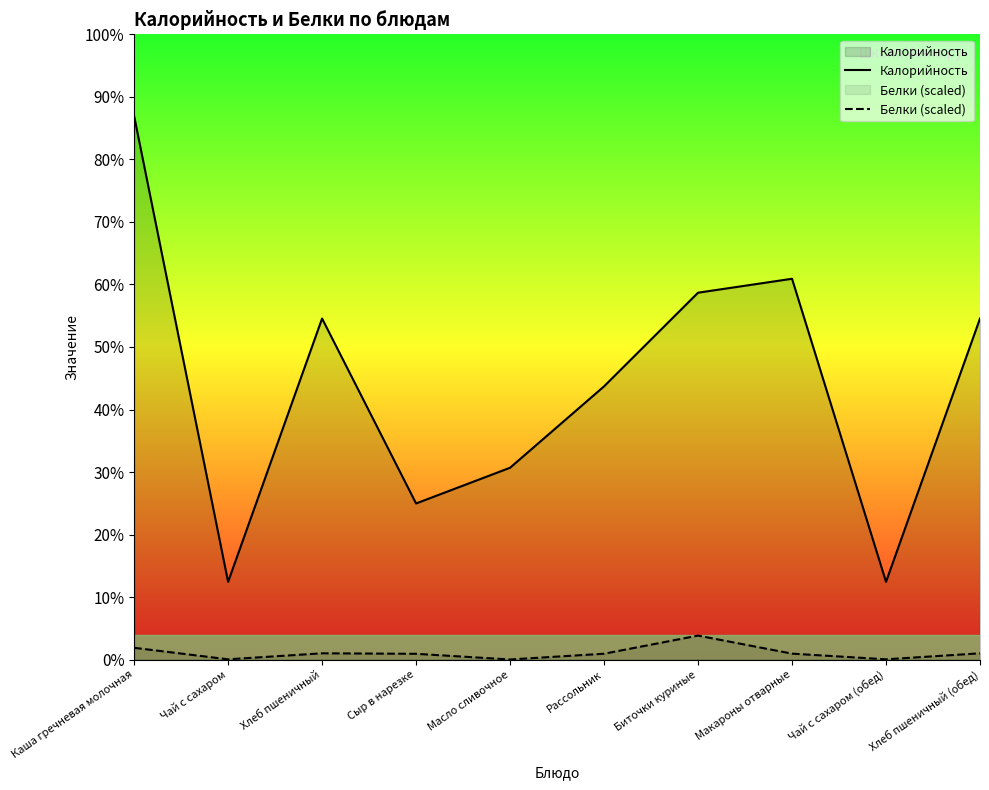

True or false: Калорийность has more than 0 interior local peaks.

True